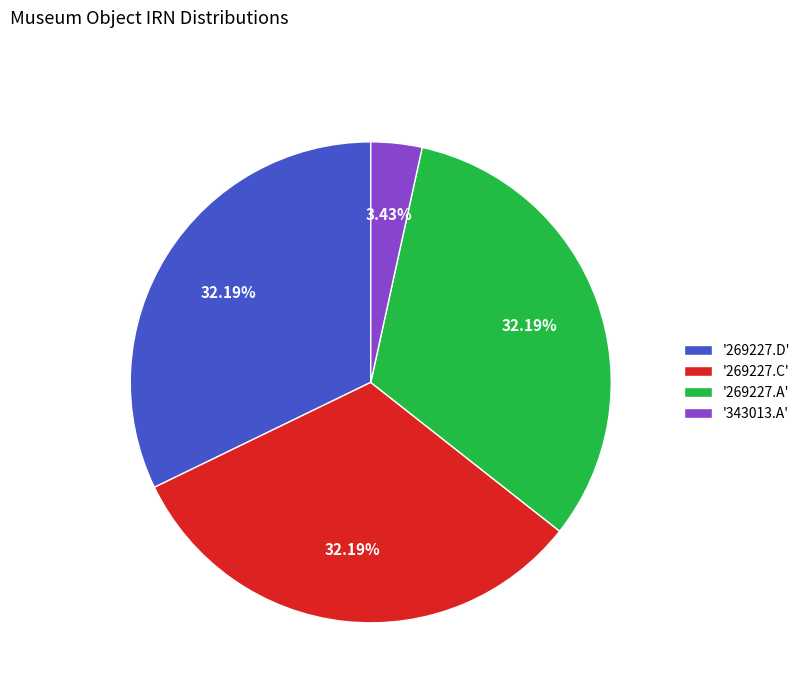

What is the ratio of the value at '269227.A' to the value at '269227.C'?

1.0